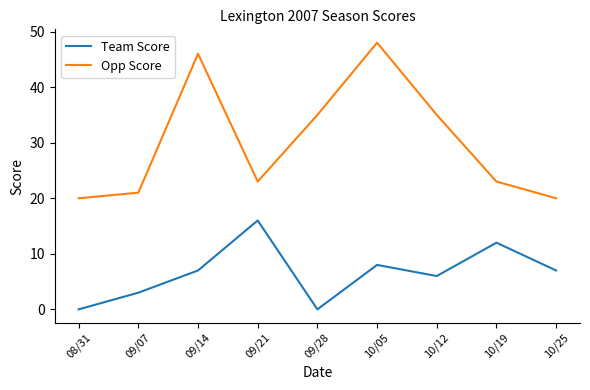

True or false: Team Score and Opp Score intersect in this chart.

False